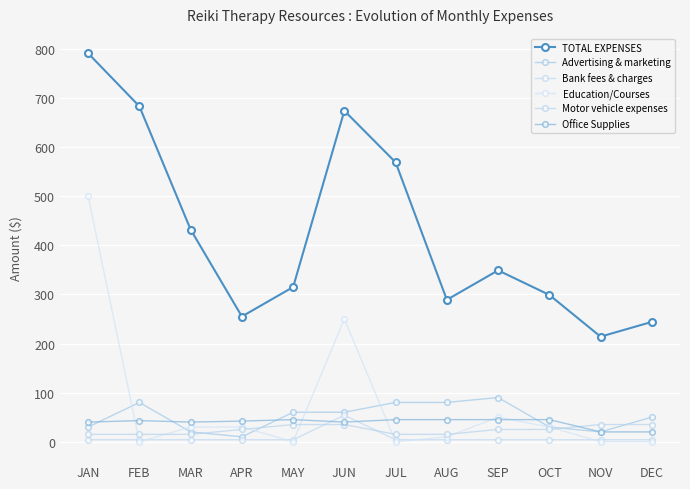

Which series has the largest total across all categories?

TOTAL EXPENSES